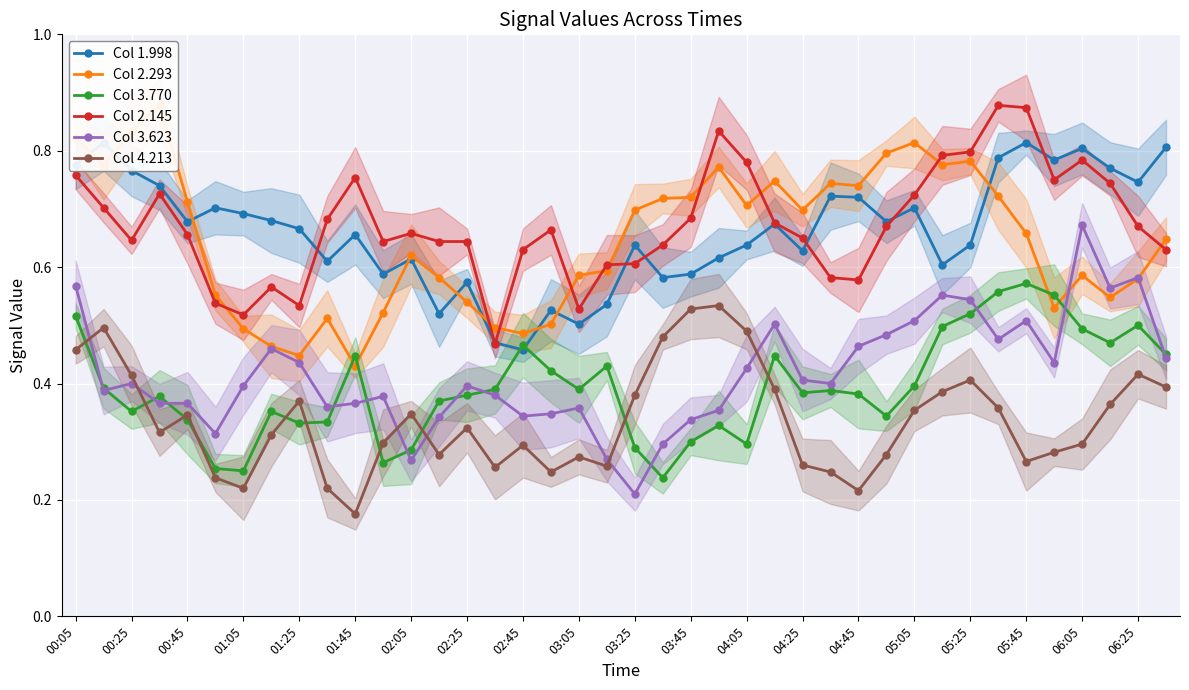

What is the value of the Col 3.770 point at the 27th from the left?

0.4